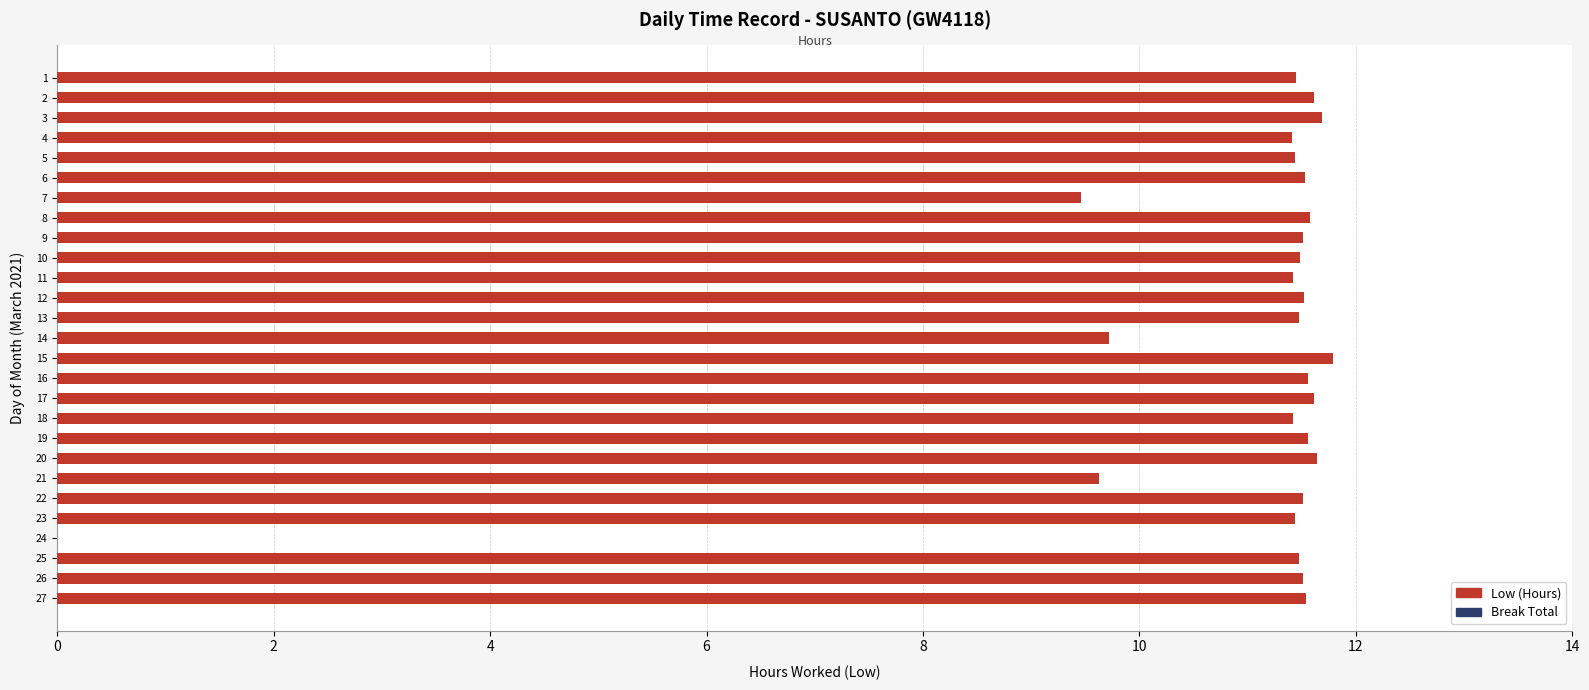

What is the change in value from 20 to 24?

-11.6